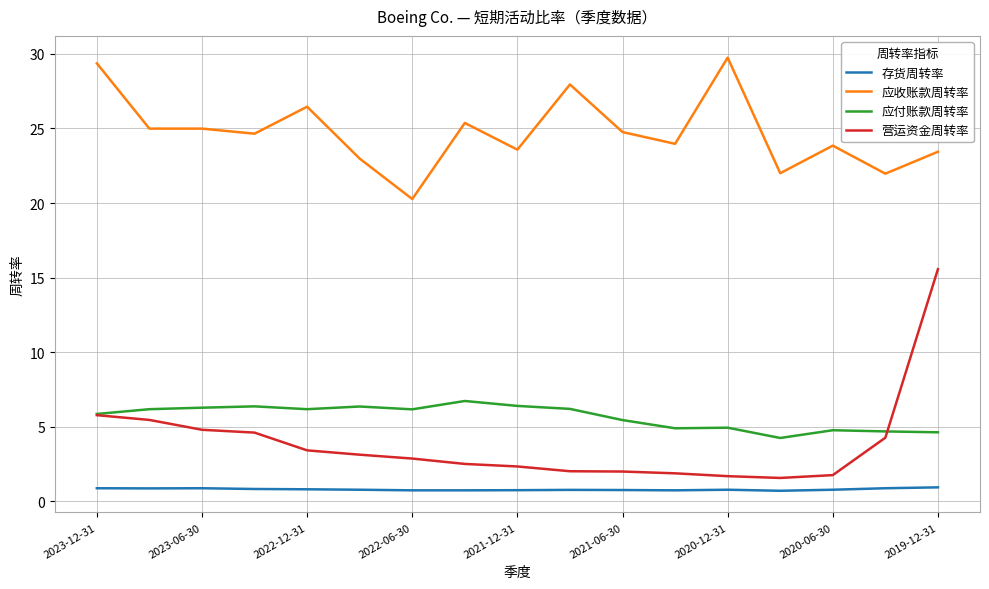

What is the maximum value for 营运资金周转率?

15.6